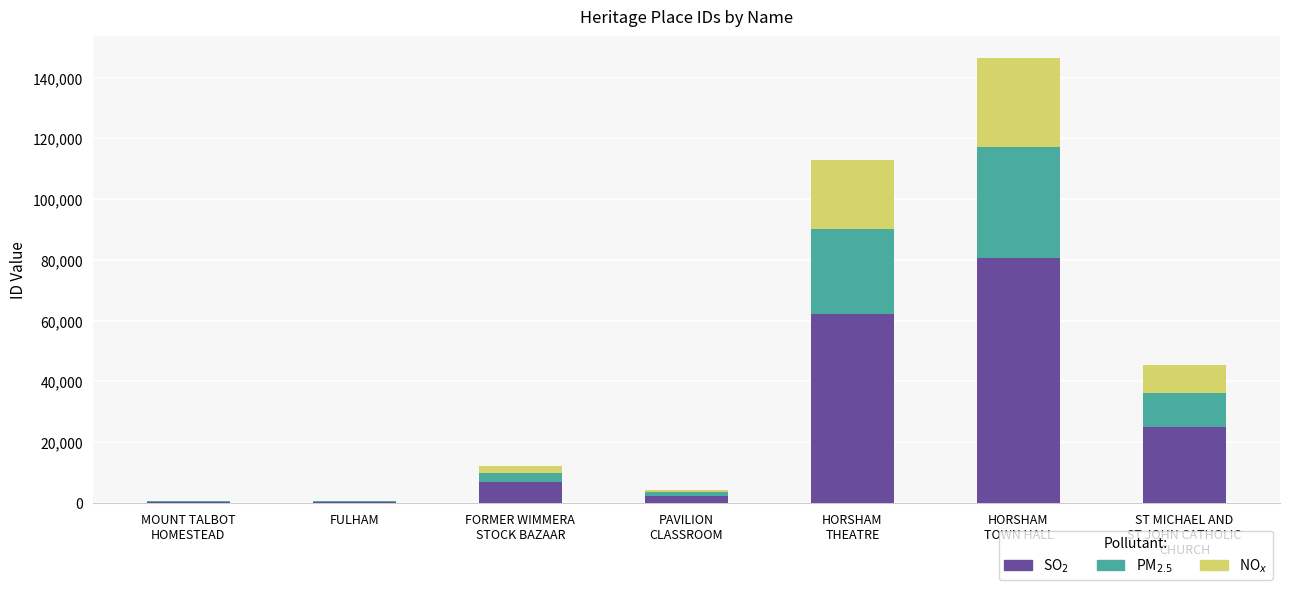

What are all the series names shown in the legend?

SO$_2$, PM$_{2.5}$, NO$_x$